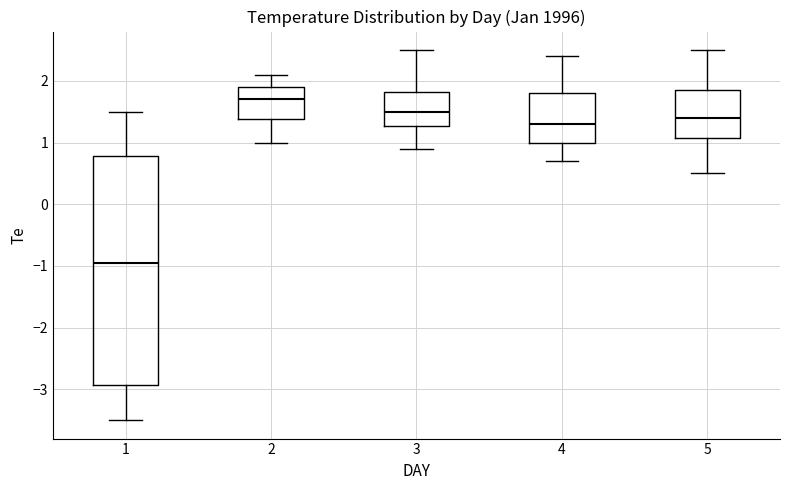

Reading left to right, transcribe this box plot: for each box, give where its median line is, the range the box spans, and where its two whiskers end, as read against the y-axis. The values are not printed on the chart, so give them approximately, as read against the axis.

1: median -0.9, box -2.9 to 0.8, whiskers -3.5 to 1.5
2: median 1.7, box 1.4 to 1.9, whiskers 1.0 to 2.1
3: median 1.5, box 1.3 to 1.8, whiskers 0.9 to 2.5
4: median 1.3, box 1.0 to 1.8, whiskers 0.7 to 2.4
5: median 1.4, box 1.1 to 1.9, whiskers 0.5 to 2.5